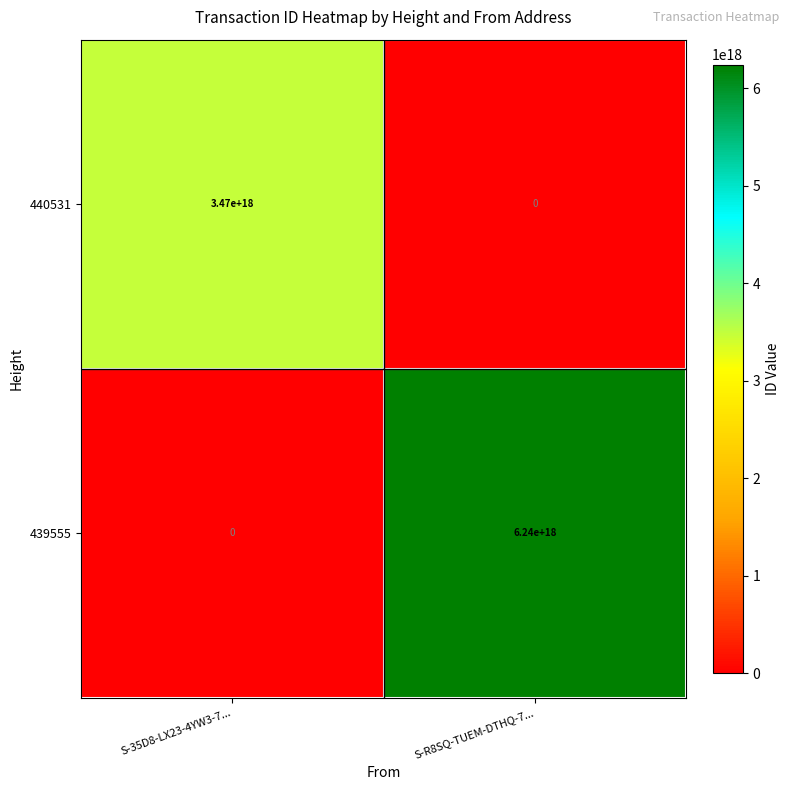

Which series has the largest range (max minus min)?

439555